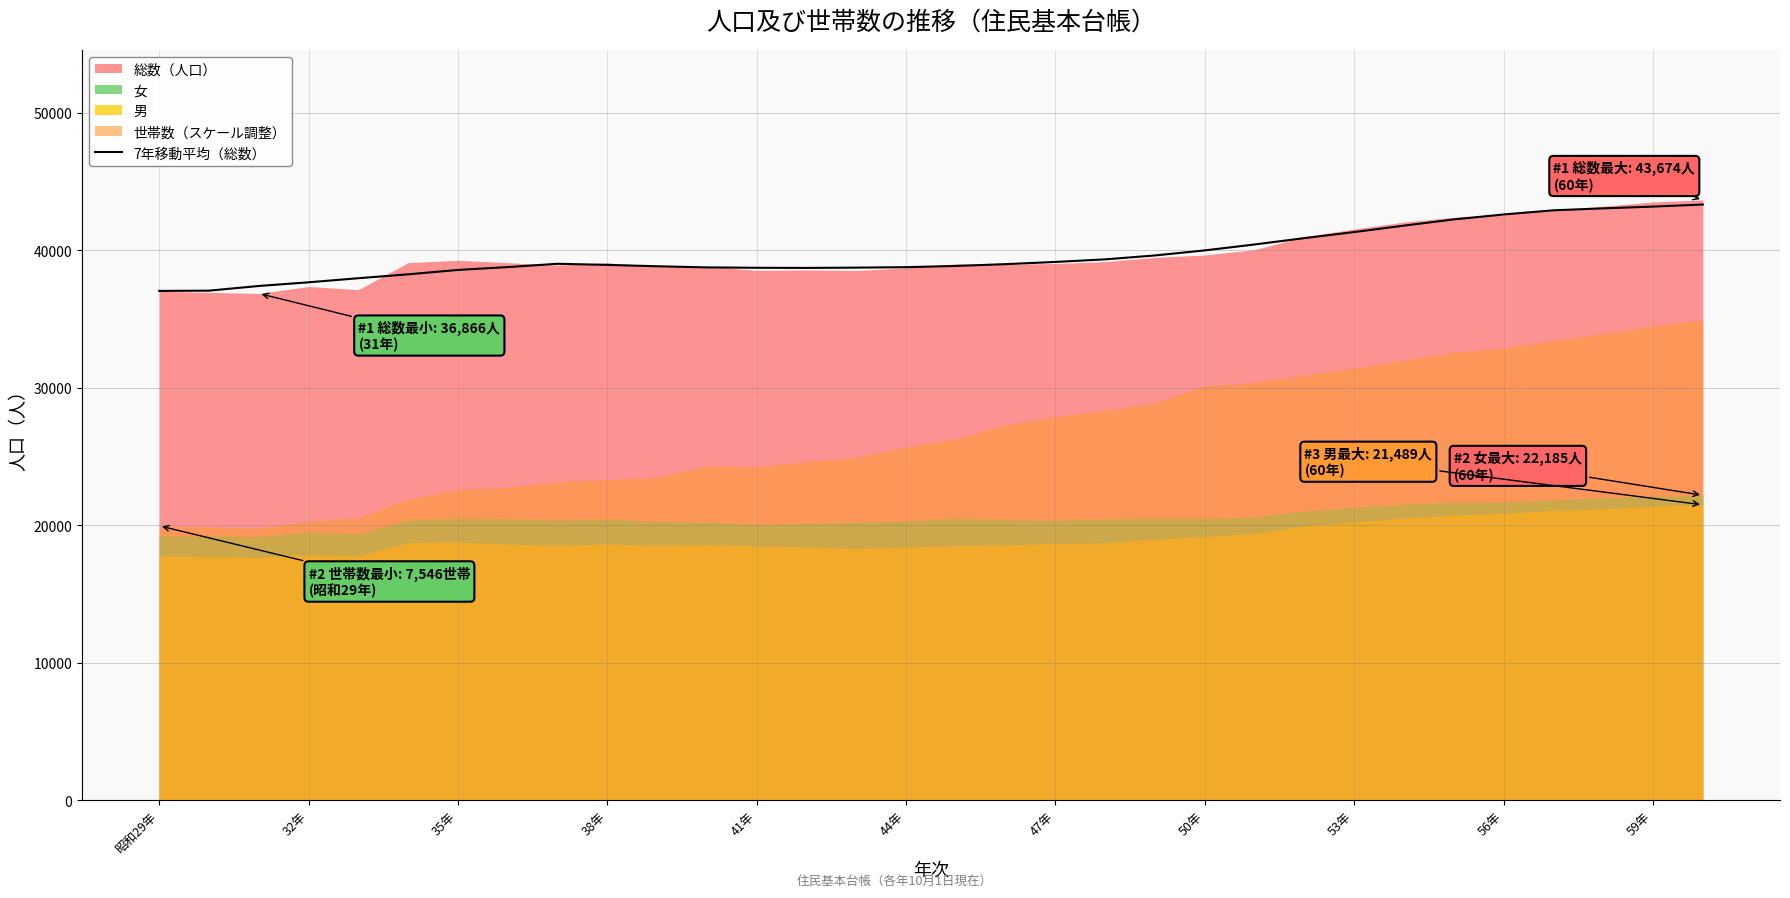

What is the maximum value for 7年移動平均（総数）?

43337.0